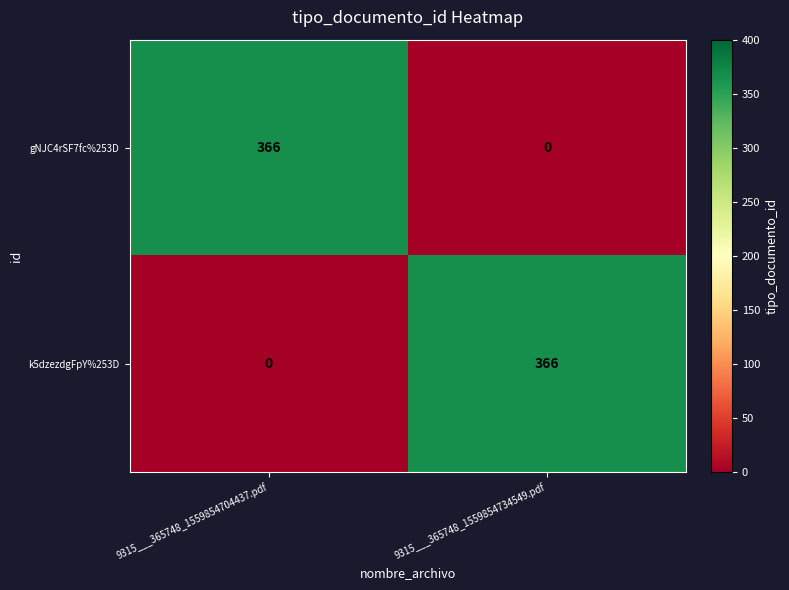

What is the total value across all series at 9315___365748_1559854704437.pdf?

366